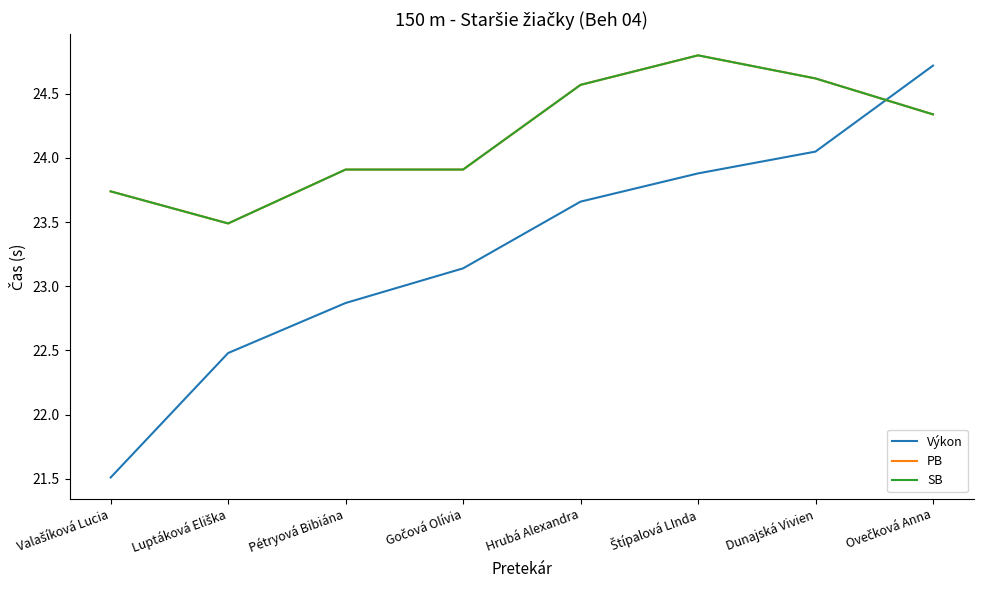

Is it true that SB equals 24.3 at Ovečková Anna?

True